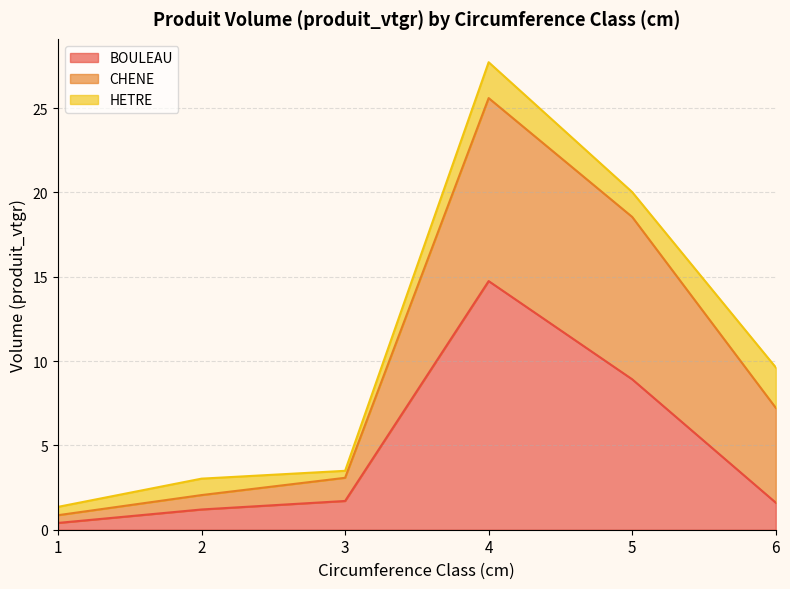

Which series ends up on top after the final intersection of BOULEAU and HETRE?

HETRE